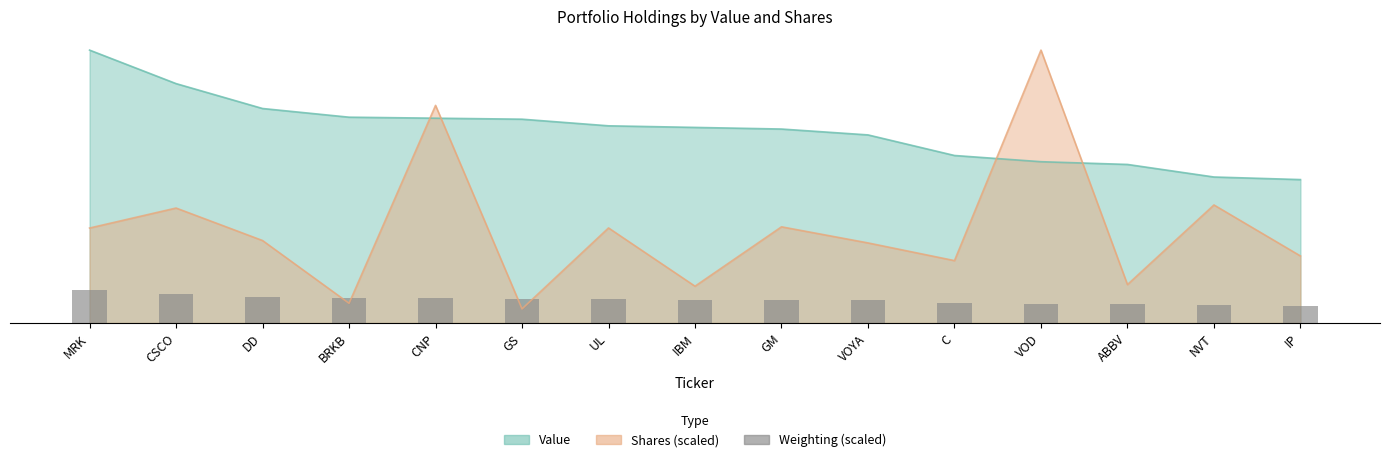

What is the value of the 13th bar from the left?

6247560